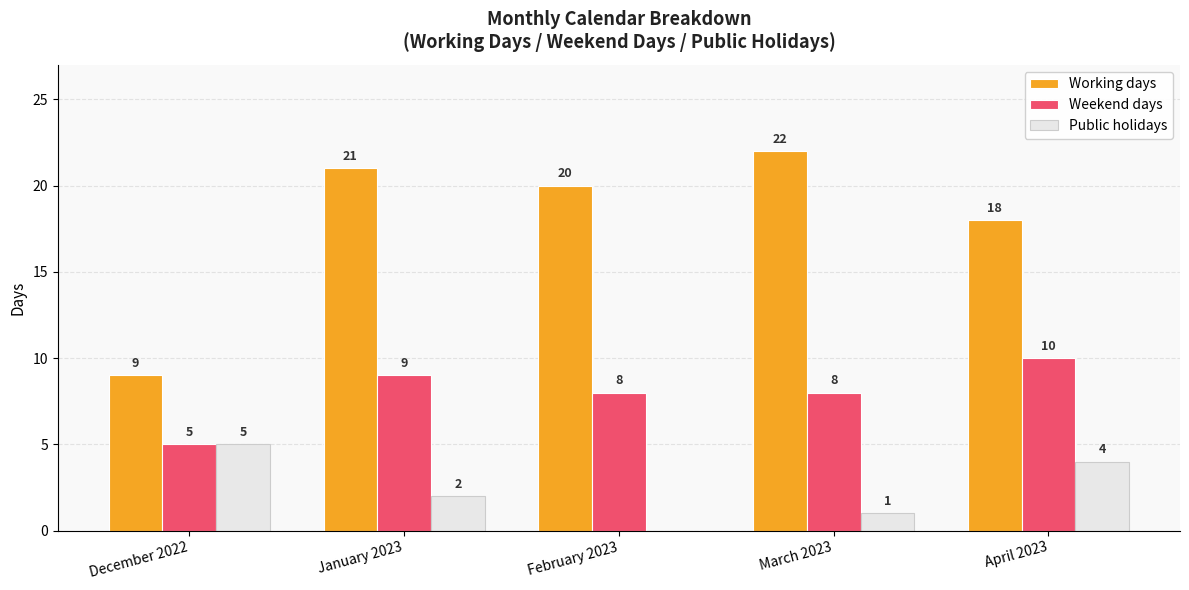

What is the maximum value for Public holidays?

5